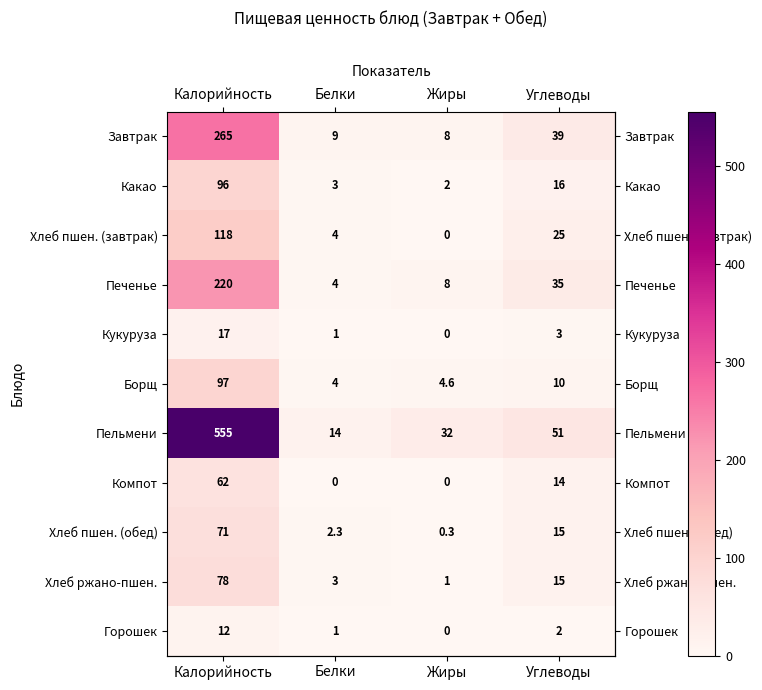

Where is Кукуруза nearest to the value 8?

Углеводы